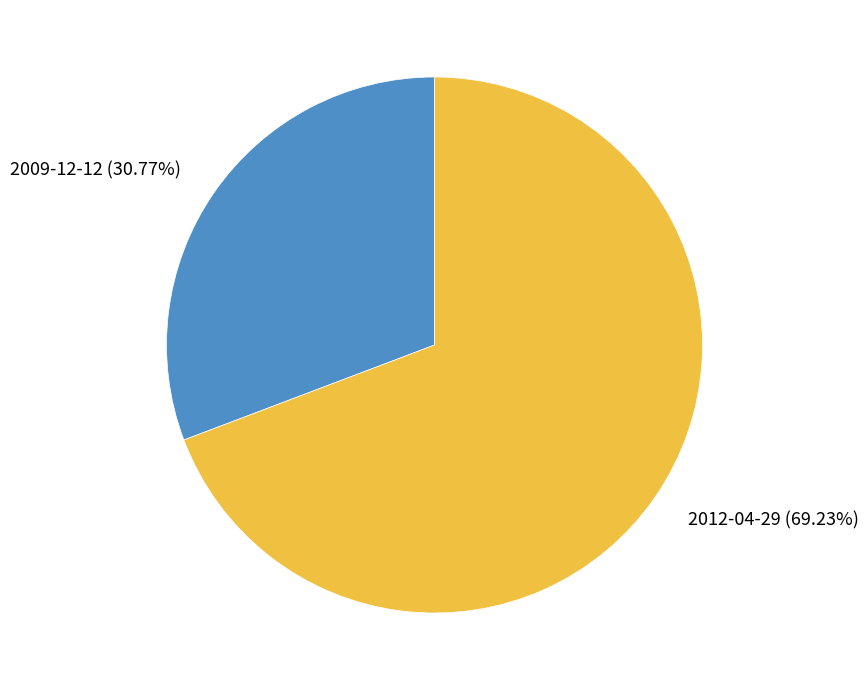

Between 2012-04-29 and 2009-12-12, which is larger?

2012-04-29